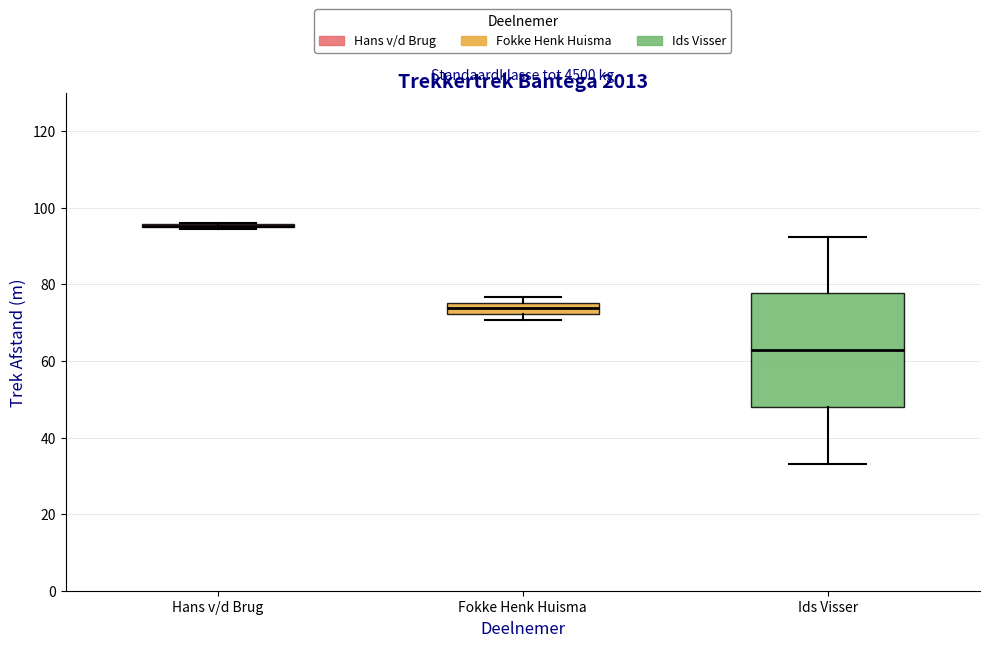

Where does the median line of the box for Fokke Henk Huisma sit on the y-axis? The values are not printed on the chart, so give them approximately, as read against the axis.

74